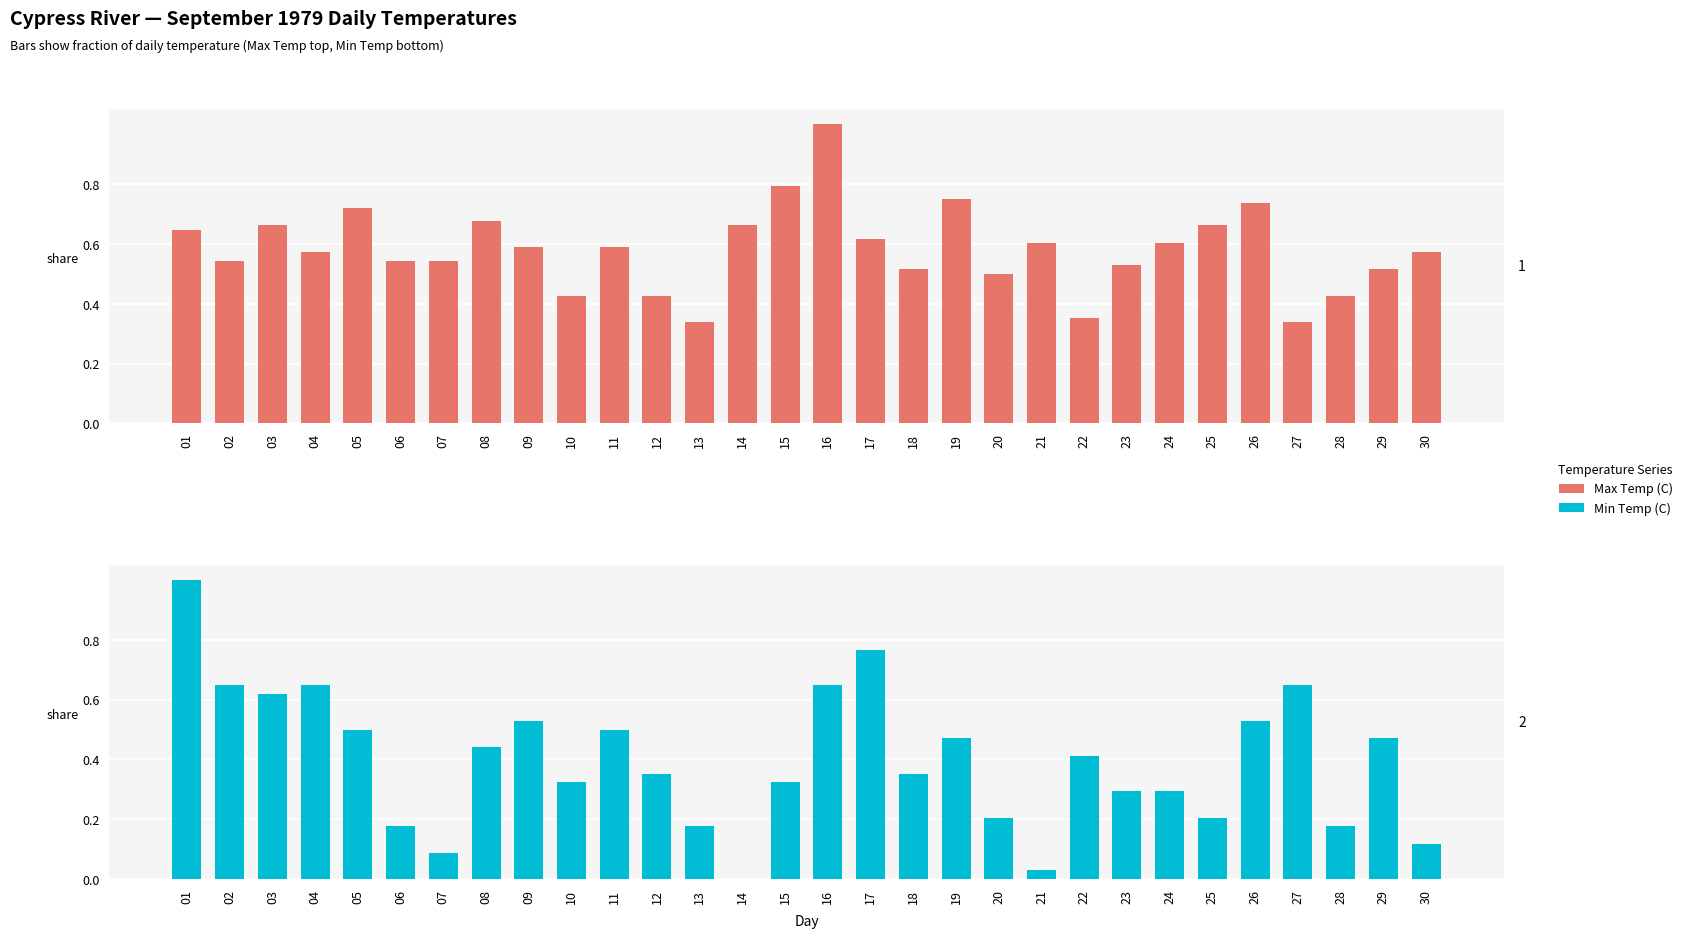

Count the number of data series in this chart.

2